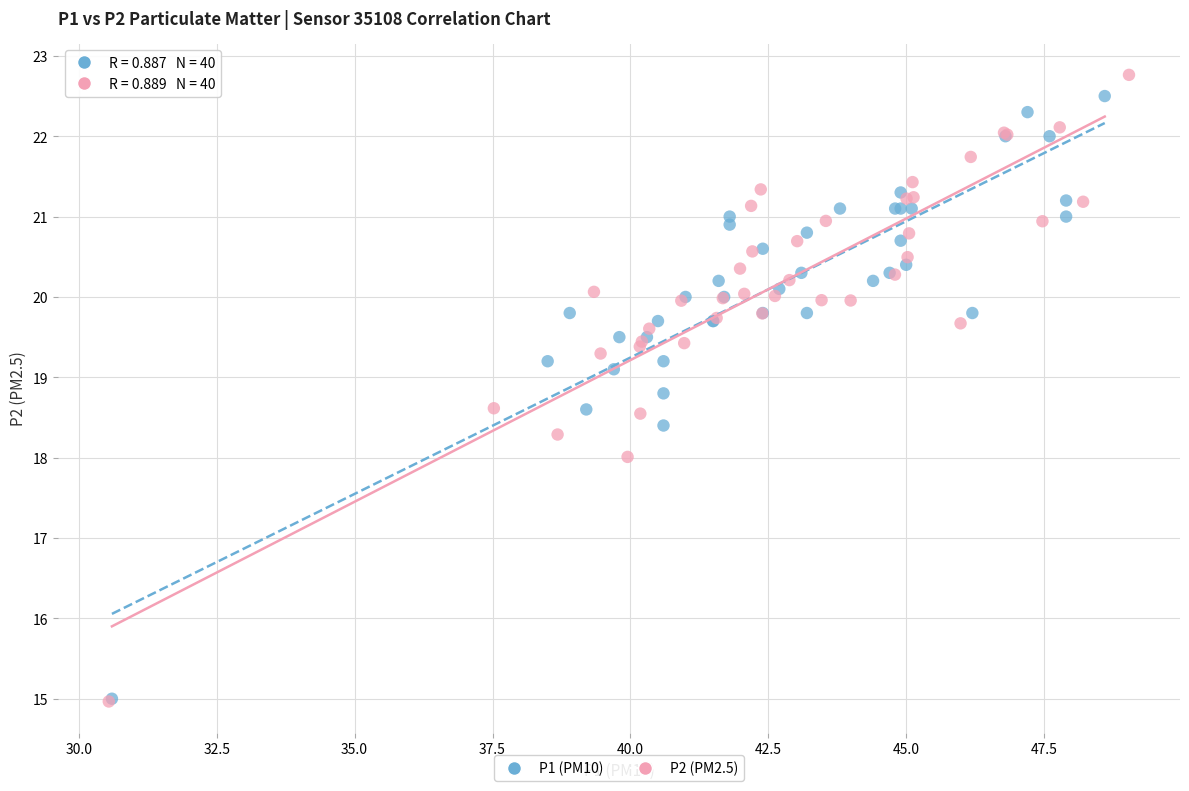

Which series has the largest Y range (max minus min)?

P2 (PM2.5)